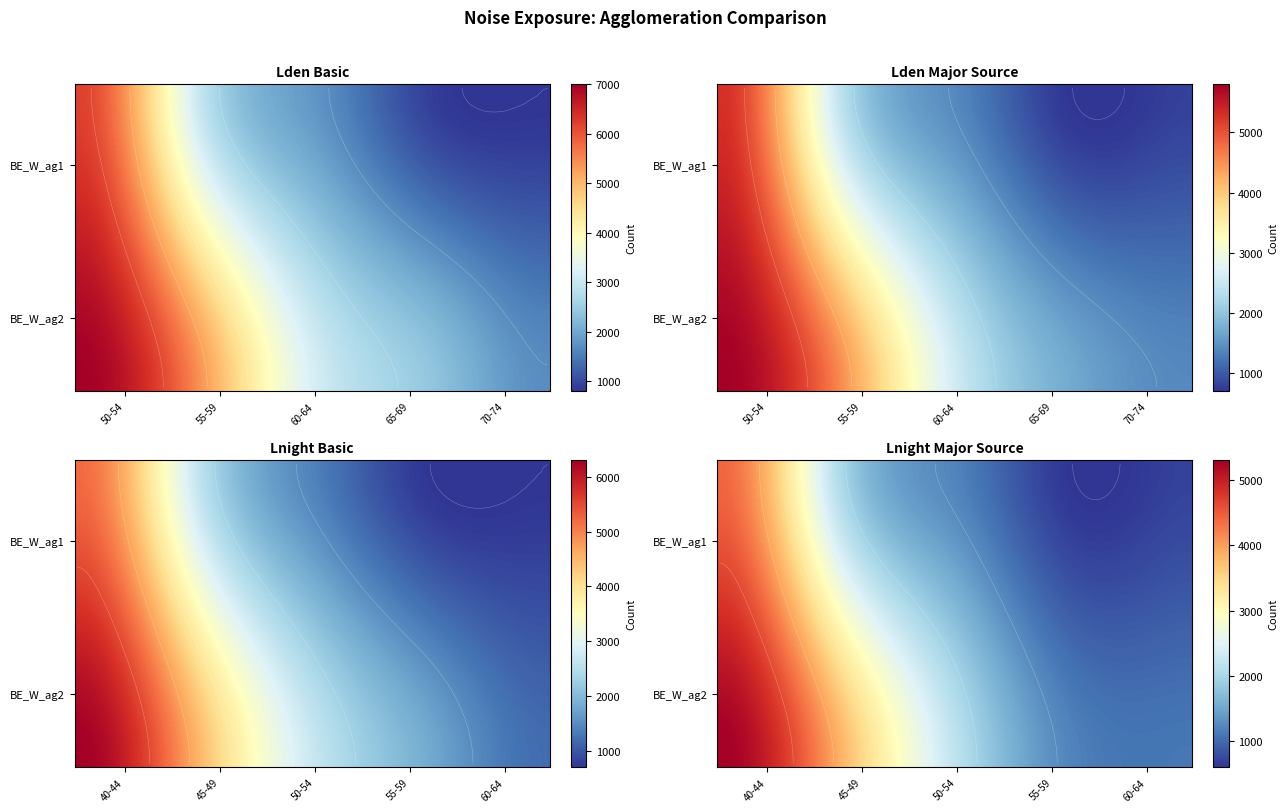

What is the maximum value for BE_W_ag2?

7000